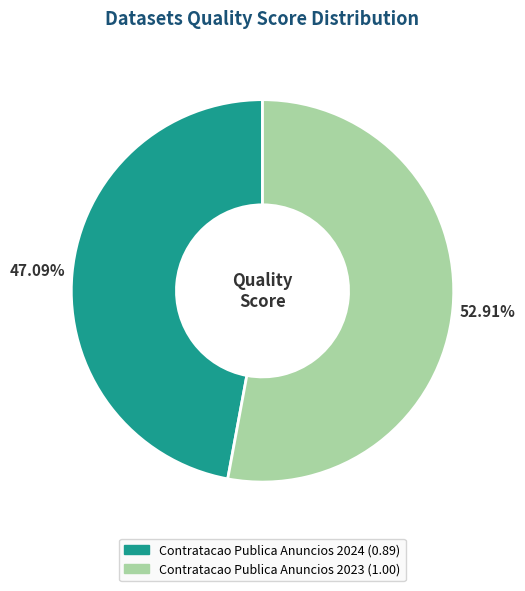

Which slice is the largest?

Contratacao Publica Anuncios 2023